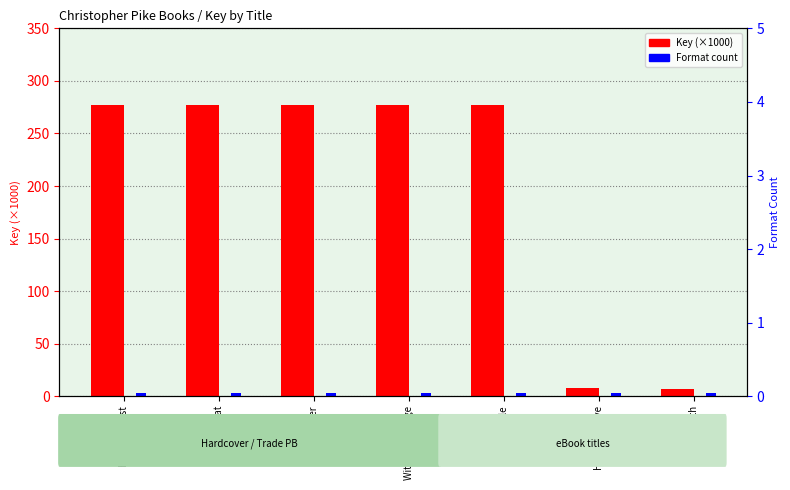

Reading right to left, list all the values displayed in this chart.

Key (×1000): Secret Path=7.4	Haunted Cave=7.8	Cold People=276.8	Witch's Revenge=276.8	Dark Corner=276.8	Wicked Cat=276.8	Hidden Beast=276.8
Format count: Secret Path=3.0	Haunted Cave=3.0	Cold People=3.0	Witch's Revenge=3.0	Dark Corner=3.0	Wicked Cat=3.0	Hidden Beast=3.0